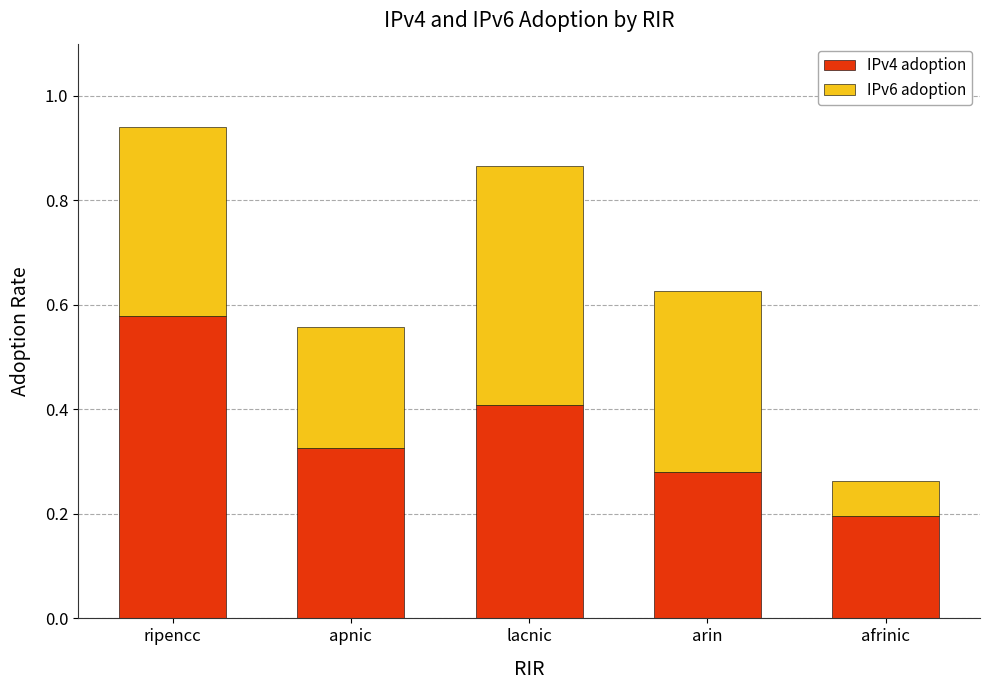

The IPv4 adoption series shows 0.8 at ripencc. True or false?

False